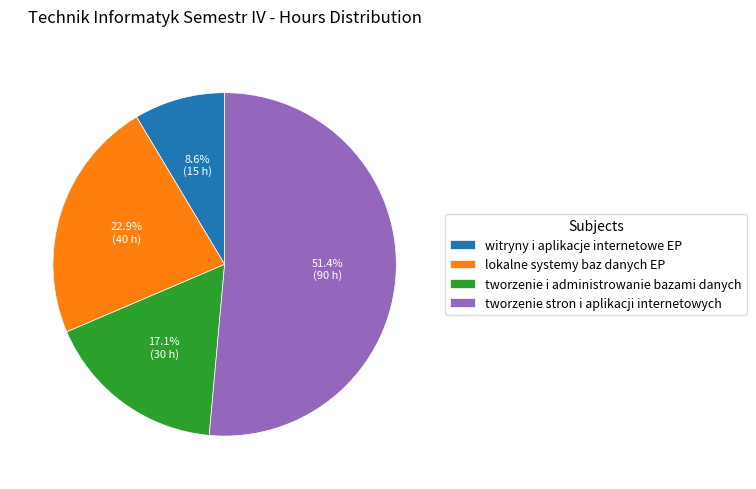

Which slice is the largest?

tworzenie stron i aplikacji internetowych